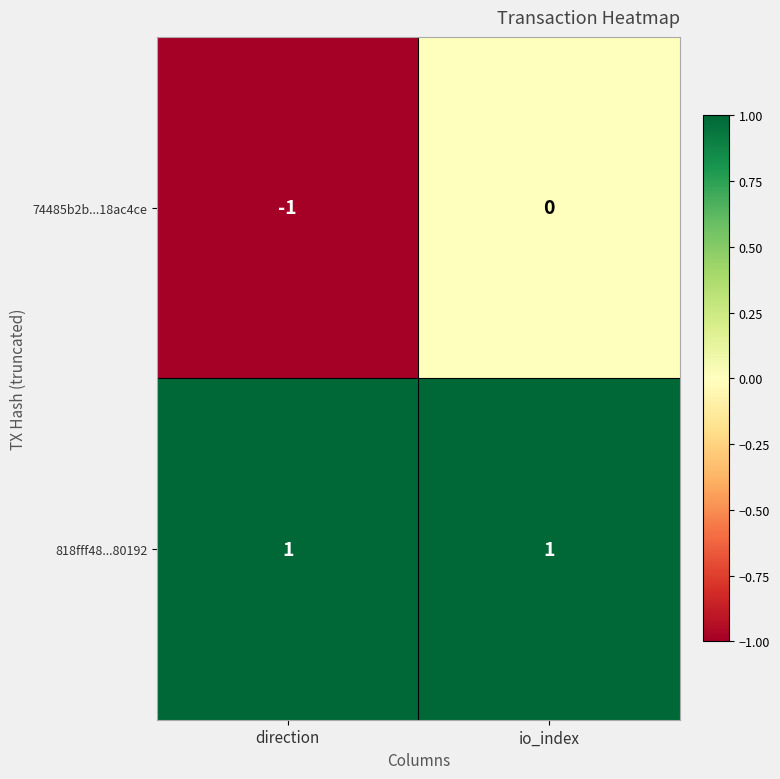

What is the minimum value shown in the chart?

-1